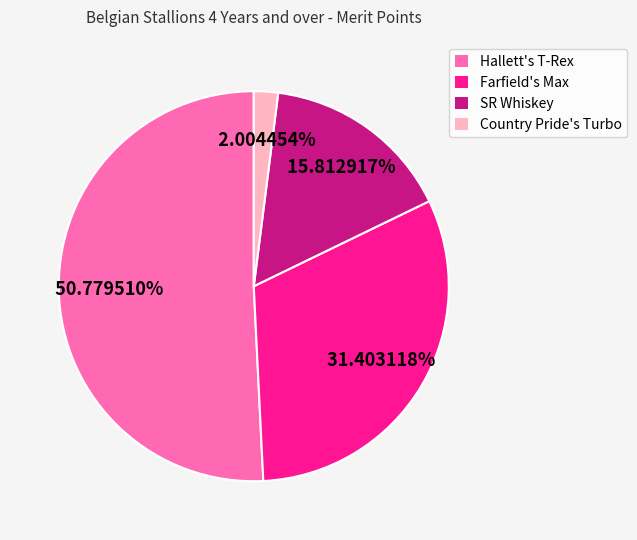

Approximately how many times larger is the value at Farfield's Max compared to Country Pride's Turbo?

15.7